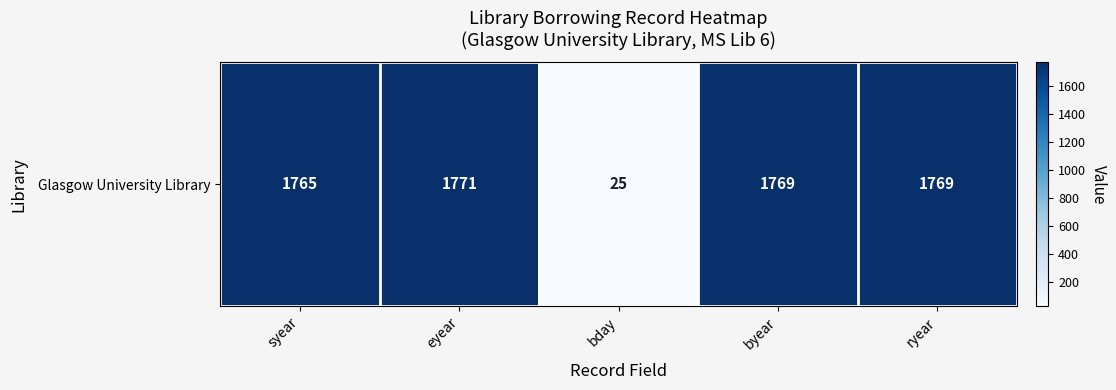

Approximately how many times larger is the value at eyear compared to syear?

1.0